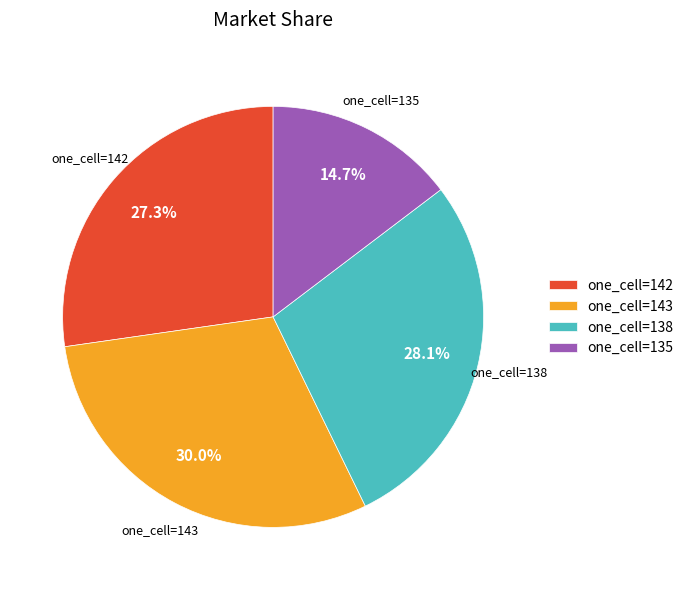

Count the number of slices in the pie.

4